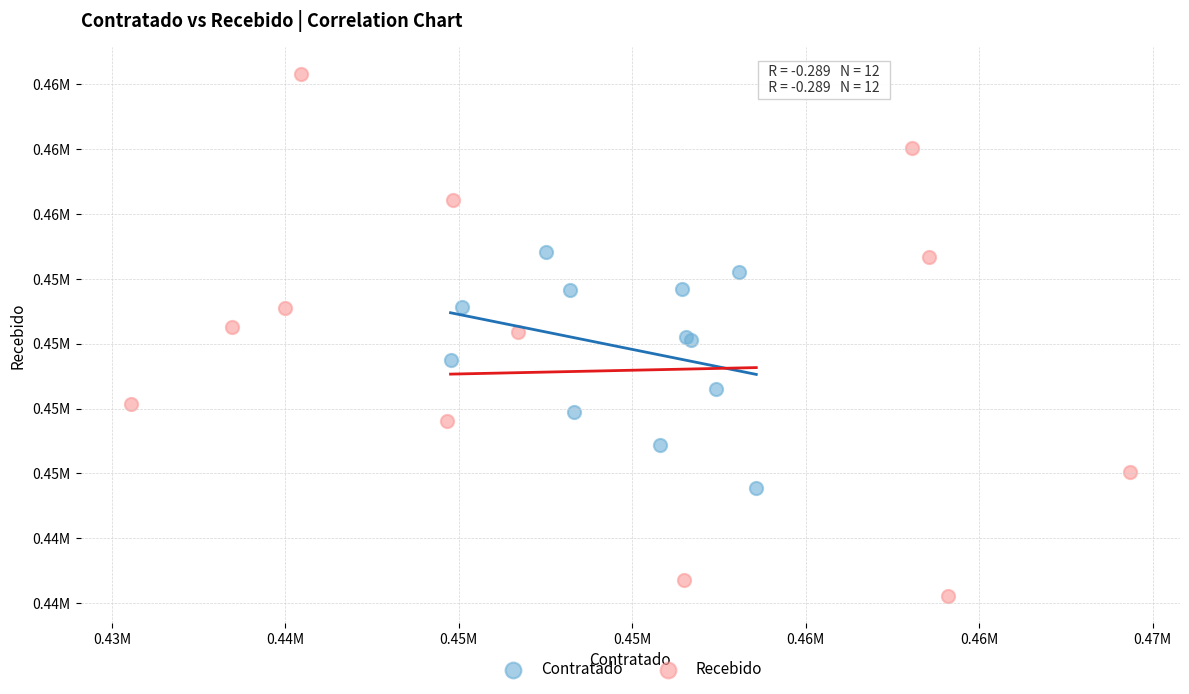

Which series reaches the minimum Y coordinate?

Recebido